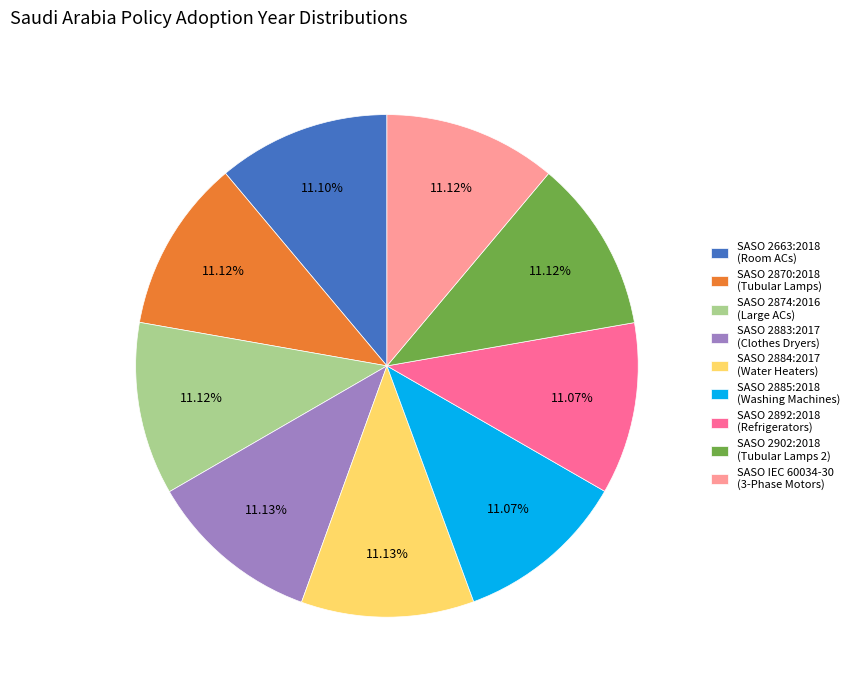

Do SASO 2663:2018 (Room ACs) and SASO 2870:2018 (Tubular Lamps) together represent more than half of the pie?

No